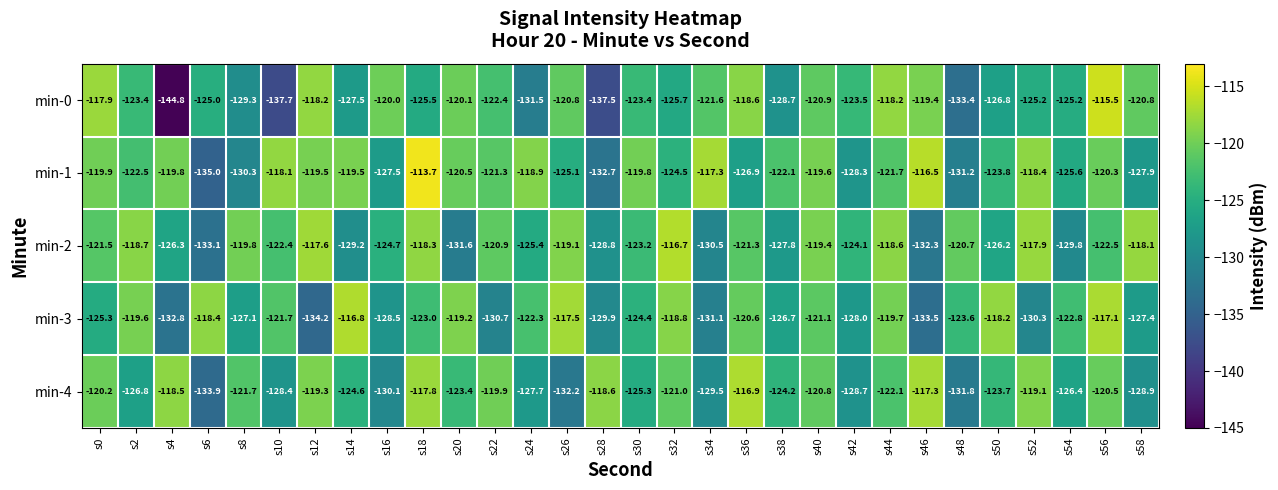

What is the greatest value displayed?

-113.7